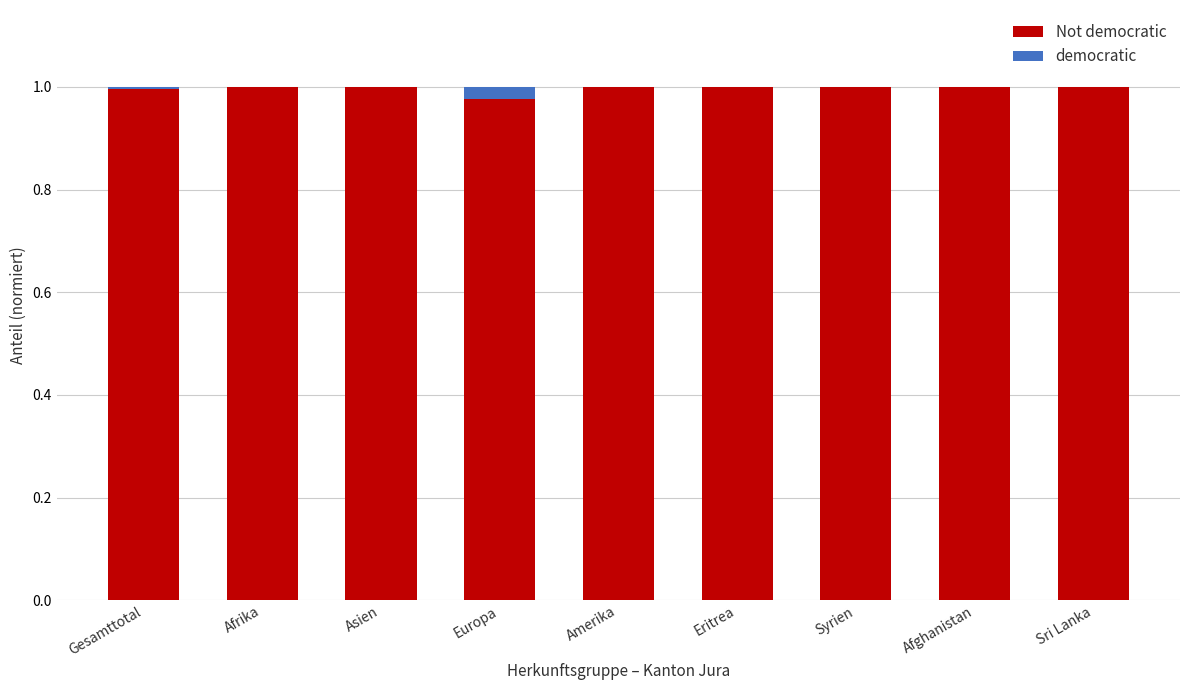

Are the bars horizontal?

No